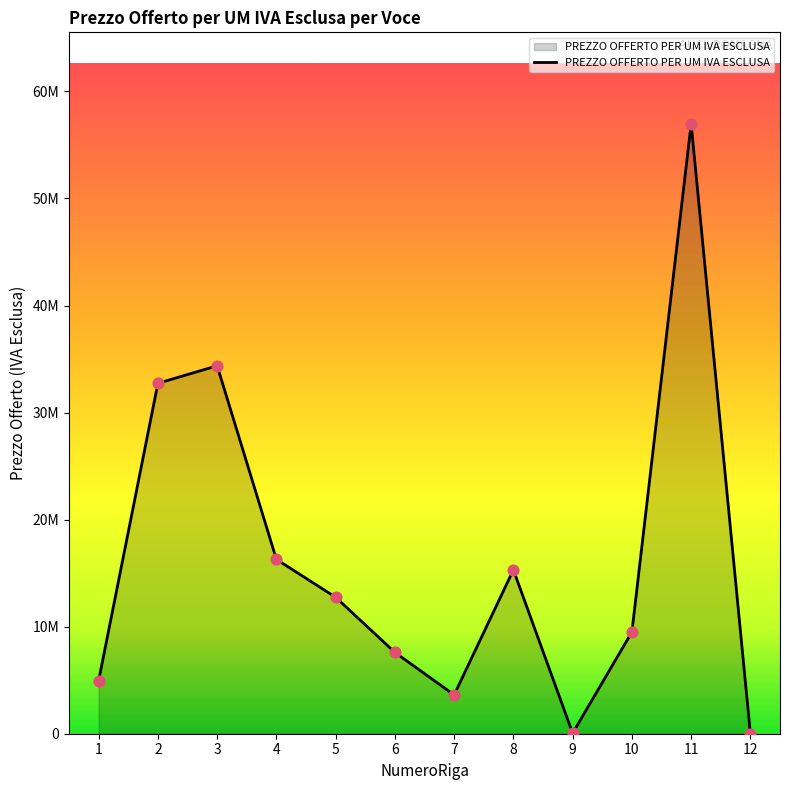

What is the change in value from 6 to 11?

+49376684.4